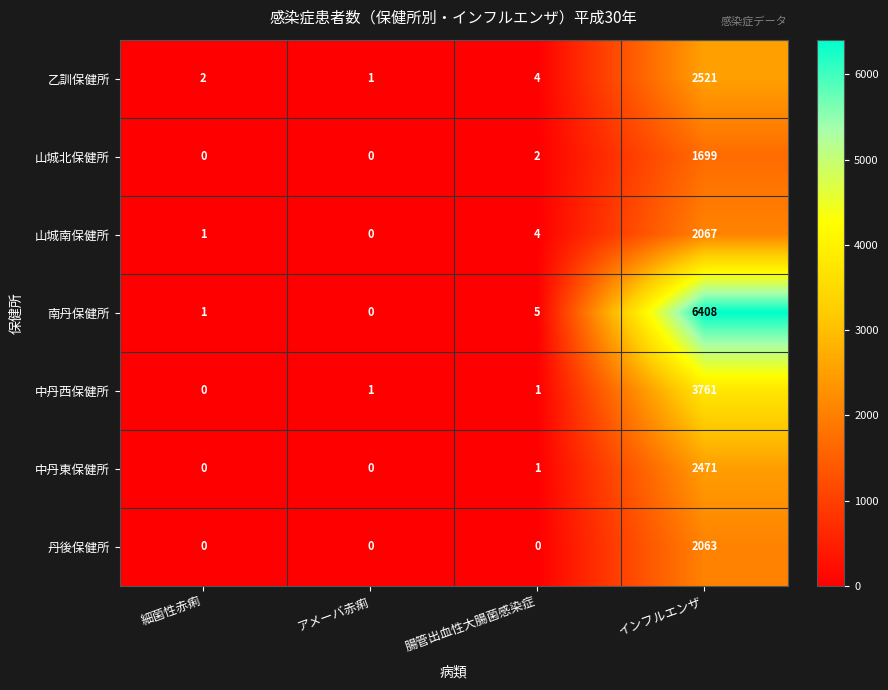

What is the total value across all series at インフルエンザ?

20990